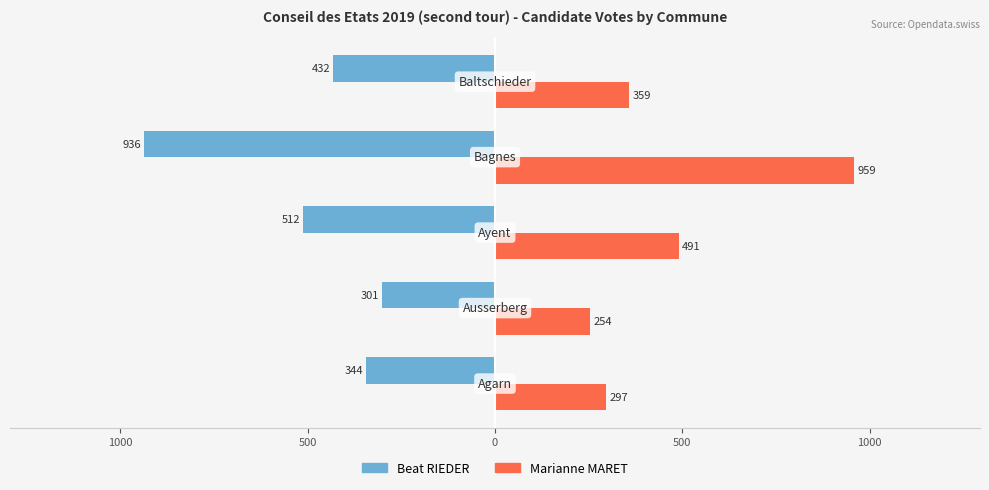

Reading left to right, what are all the values shown in this chart?

Beat RIEDER: -344	-301	-512	-936	-432
Marianne MARET: 297	254	491	959	359